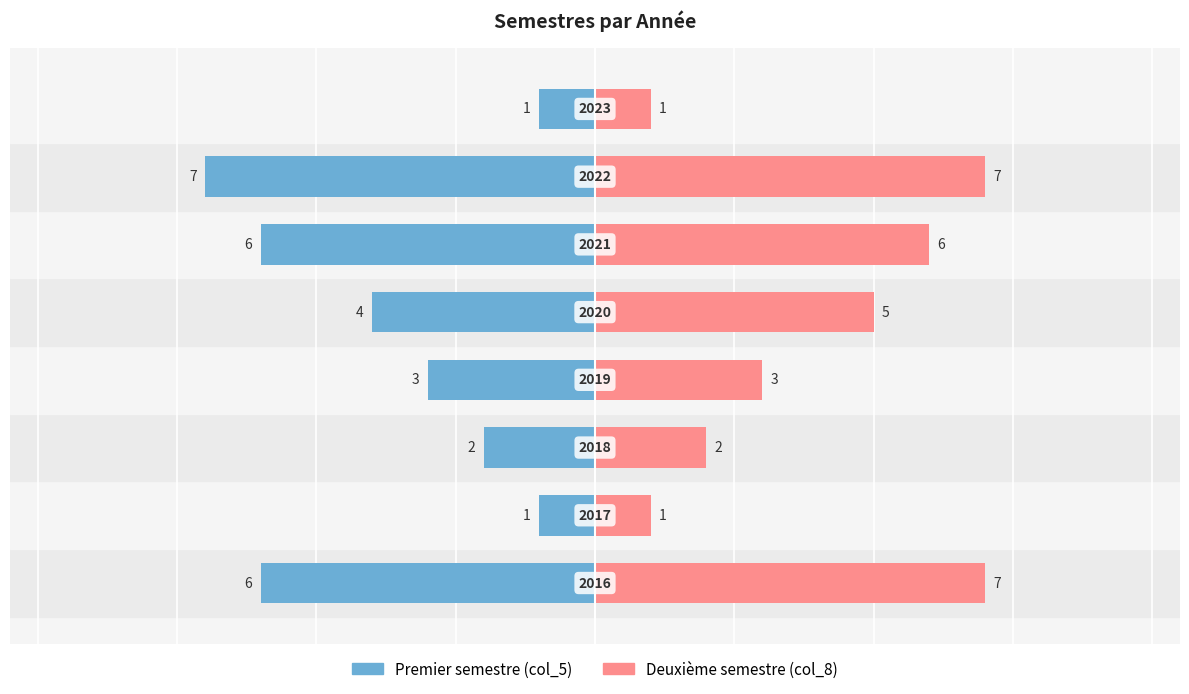

The value of Premier semestre (col_5) at 2 is -3. True or false?

False